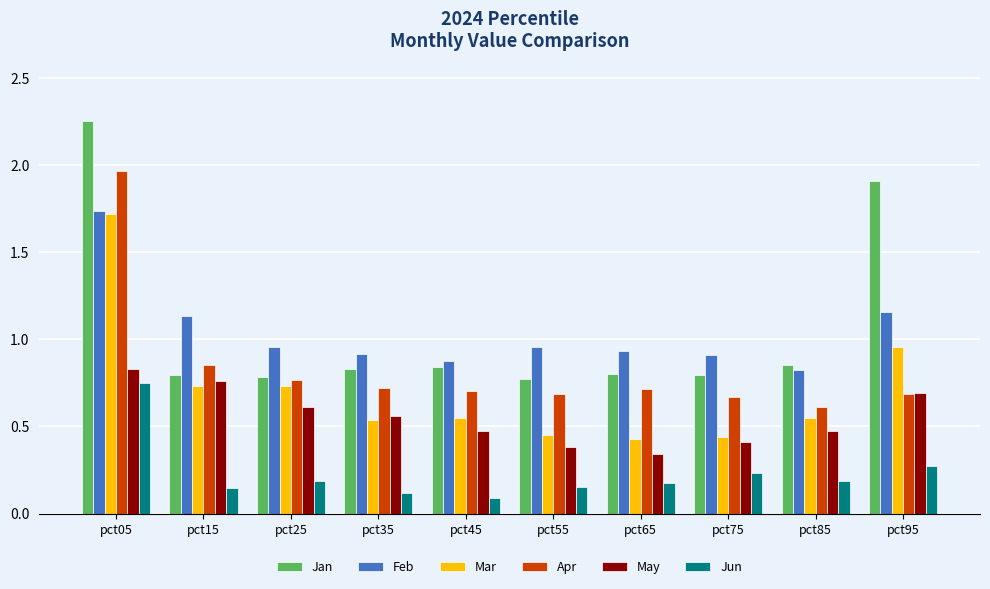

What is the difference between the highest and lowest values at pct05?

1.5